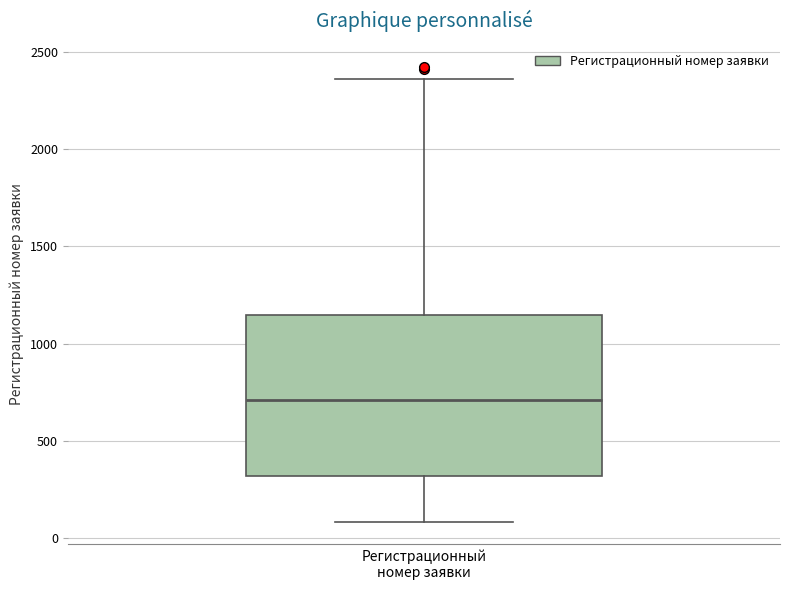

Read this box plot against the y-axis: the position of the median line, the range covered by the box, and the ends of both whiskers. The values are not printed on the chart, so give them approximately, as read against the axis.

median 700, box 300 to 1150, whiskers 100 to 2350